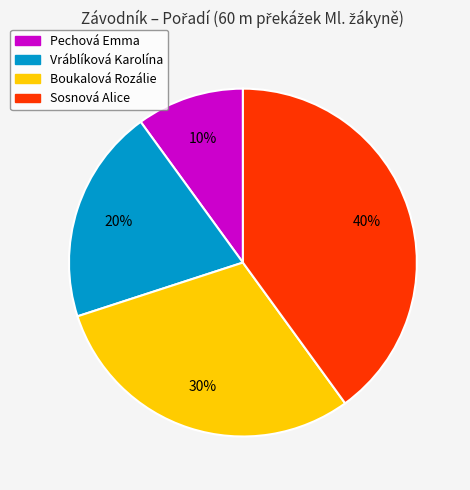

True or false: Boukalová Rozálie accounts for 30% of the total.

True